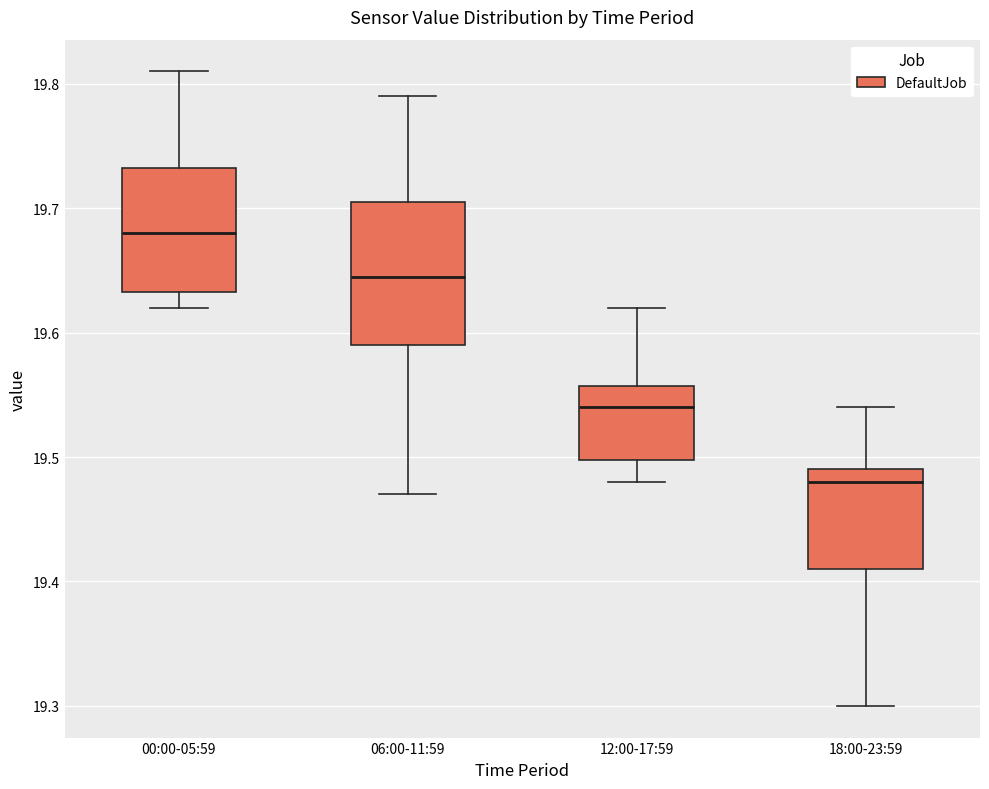

Which box has the highest median line?

00:00-05:59